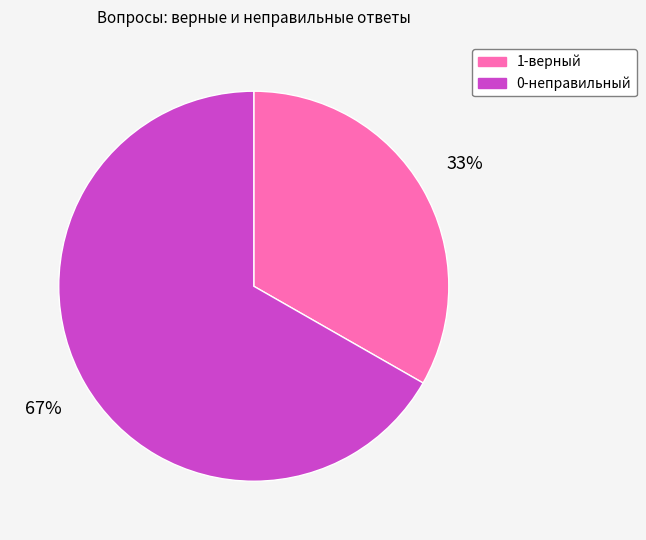

What is the largest slice in the pie chart?

0-неправильный